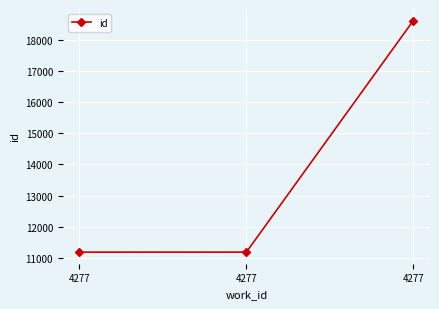

How many lines are shown in the chart?

1